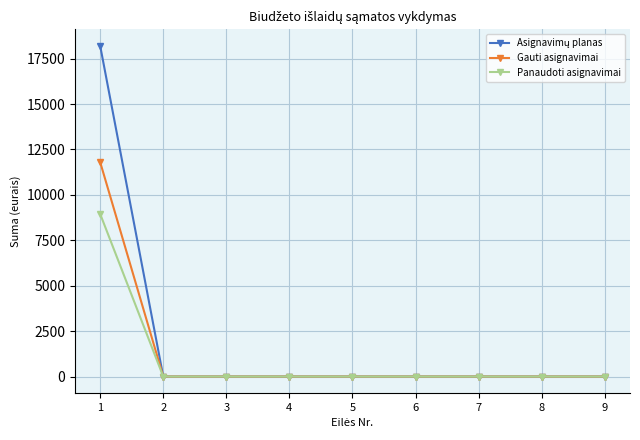

What is the greatest value displayed?

18200.0